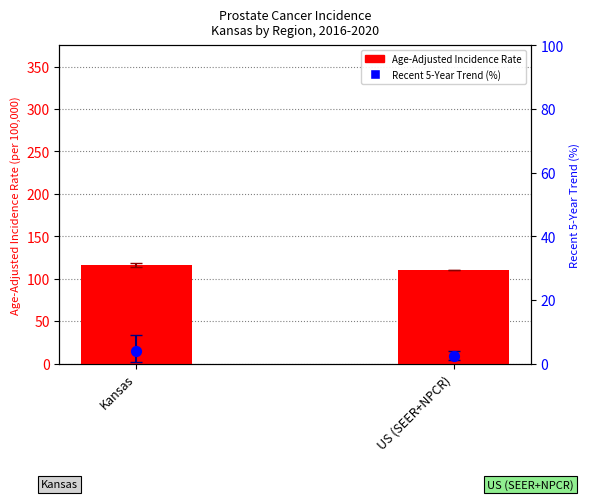

What is the total value across all series at US (SEER+NPCR)?

113.0